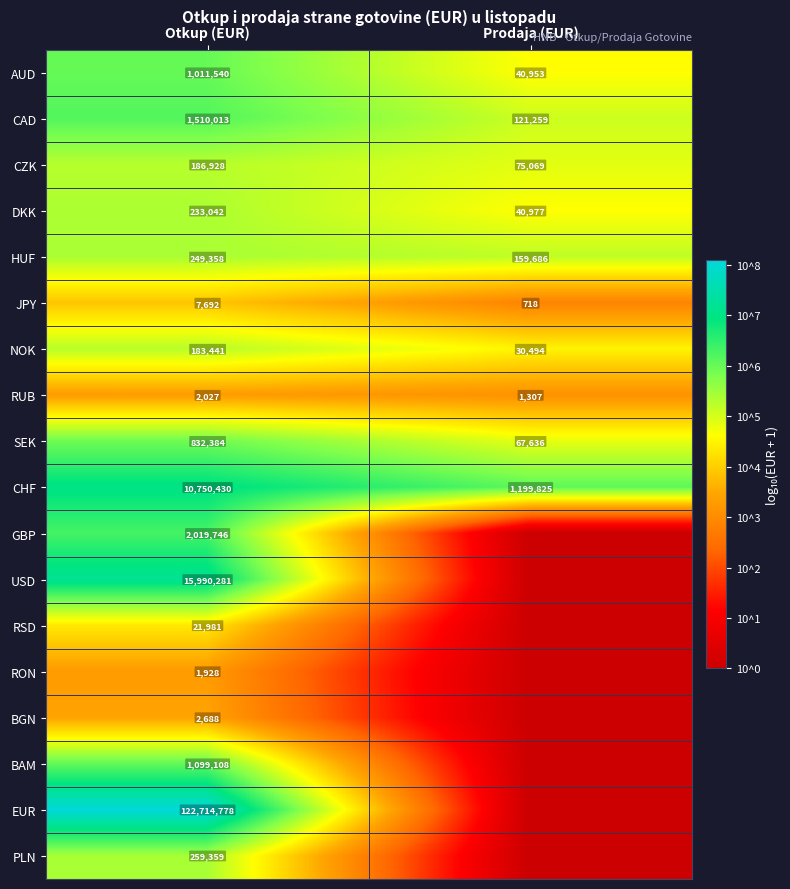

What is the maximum value for RUB?

2027